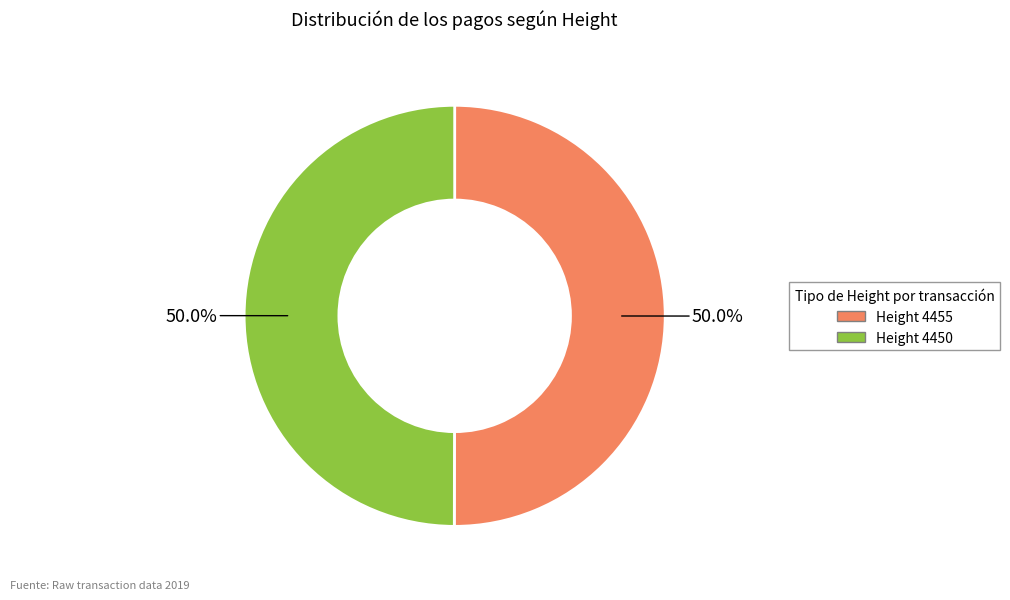

How much of the chart is everything except Height 4455?

50.0%